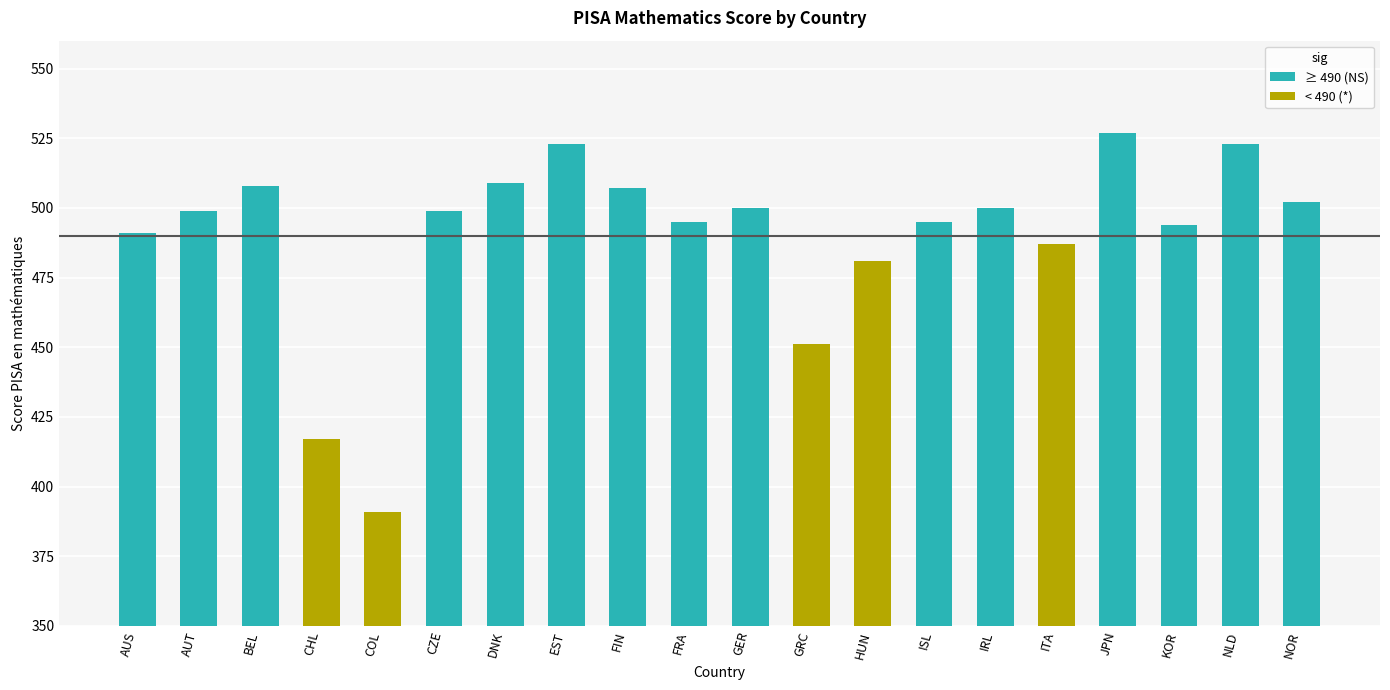

What is the change in value from EST to IRL?

-23